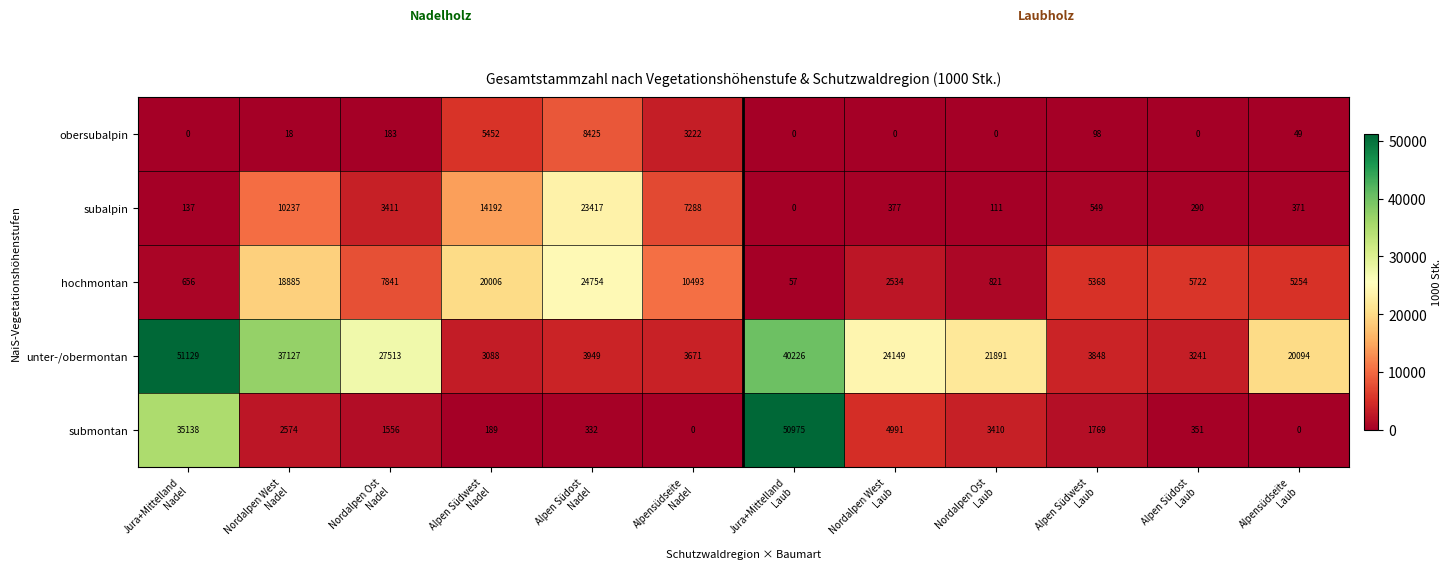

At how many categories does at least one series exceed 12903?

9